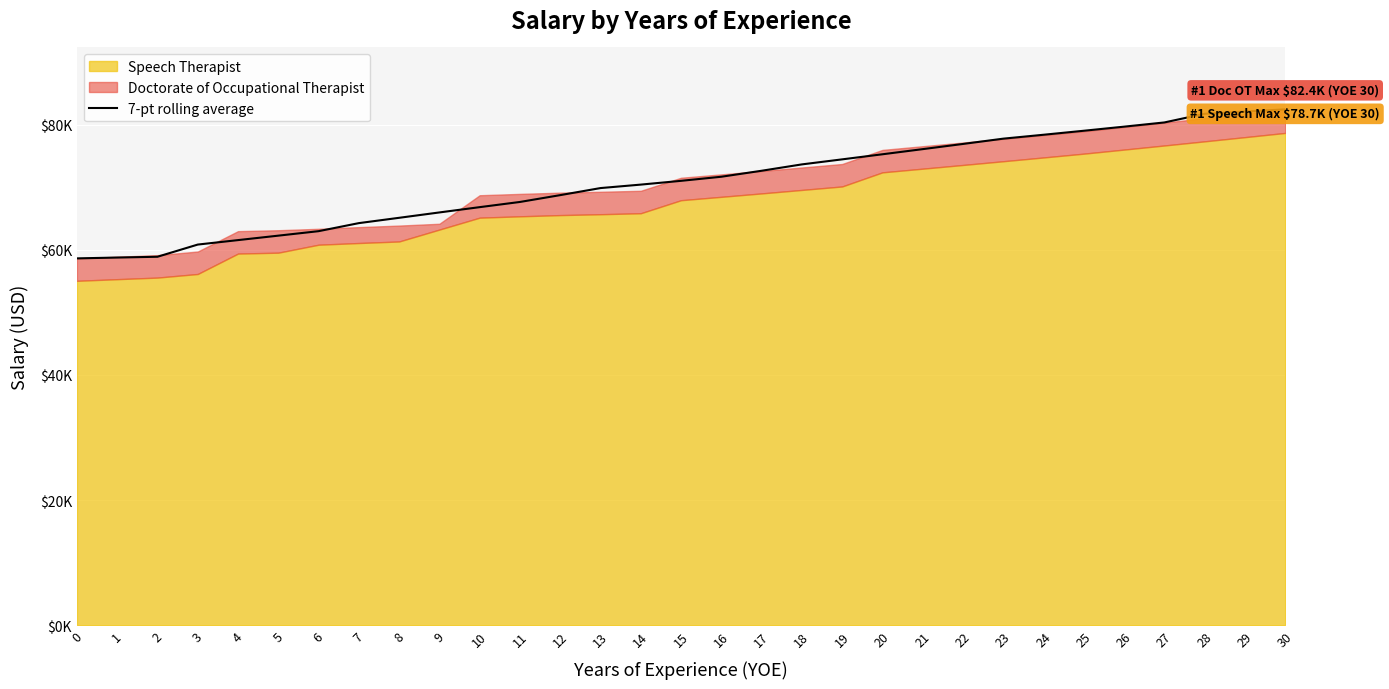

List the labels in order of value, smallest first.

0, 1, 2, 3, 4, 5, 6, 7, 8, 9, 10, 11, 12, 13, 14, 15, 16, 17, 18, 19, 20, 21, 22, 23, 24, 25, 26, 27, 28, 29, 30